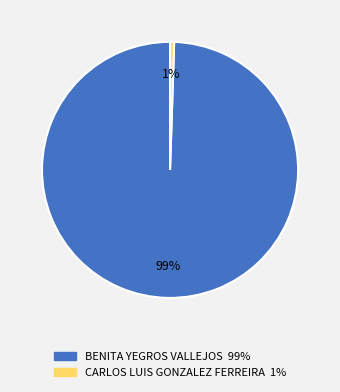

To the nearest percent, what is the combined percentage of BENITA YEGROS VALLEJOS and CARLOS LUIS GONZALEZ FERREIRA?

100%